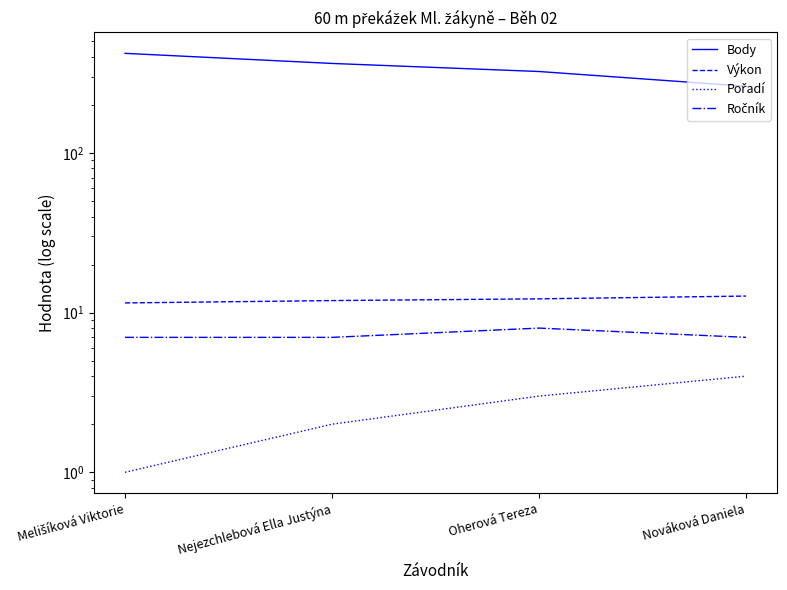

Reading right to left, what are all the values shown in this chart?

Body: 262.0	324.0	364.0	421.0
Výkon: 12.7	12.2	11.9	11.5
Pořadí: 4.0	3.0	2.0	1.0
Ročník: 7.0	8.0	7.0	7.0